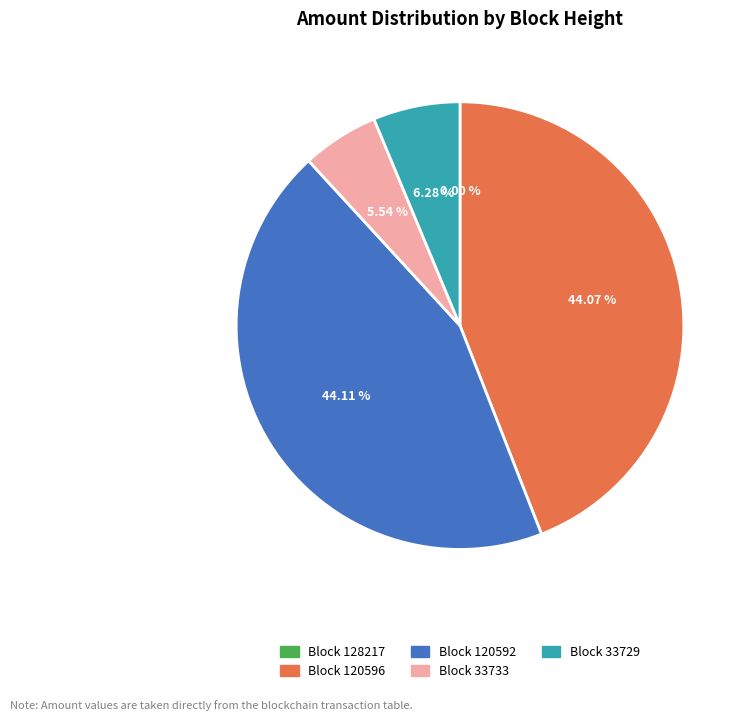

Does any single category account for the majority?

No